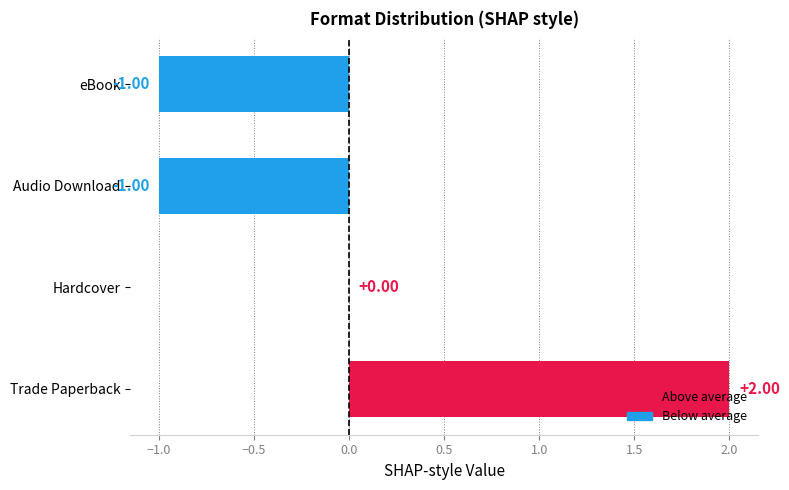

How many data points does each series have?

4